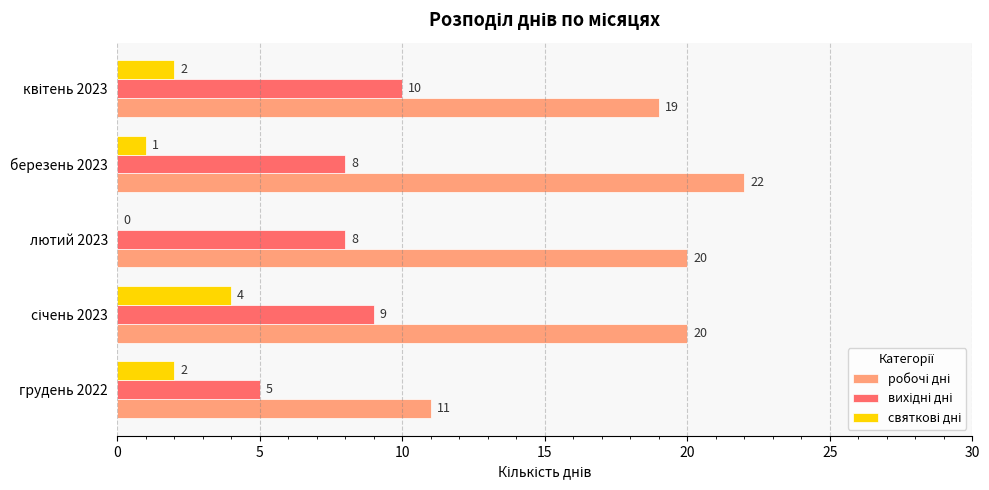

What is the total value across all series at грудень 2022?

18